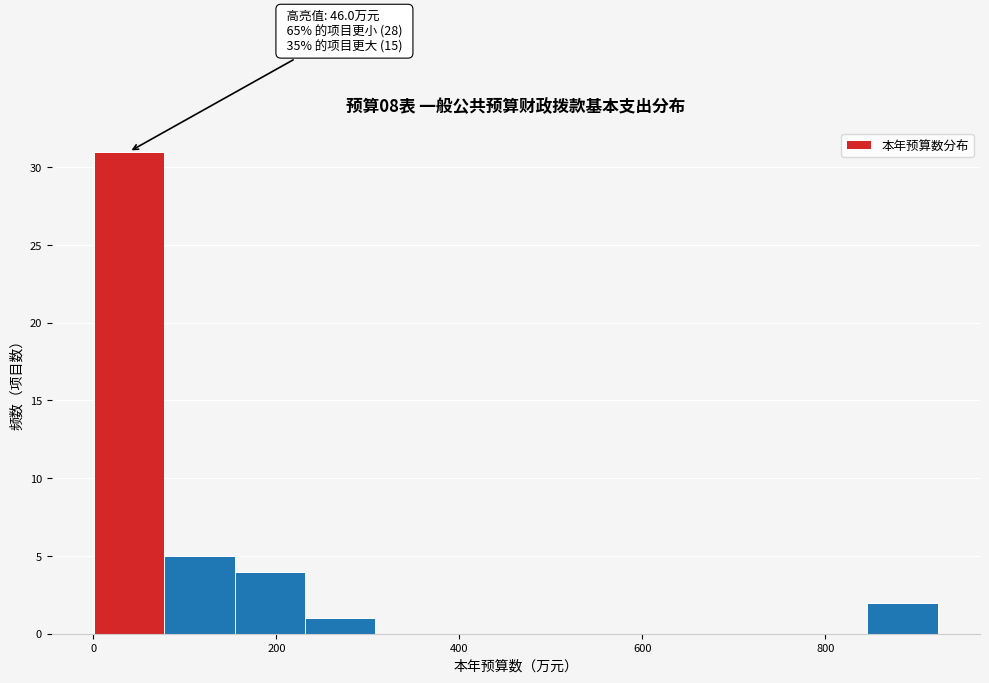

Read against the x-axis, roughly where is the centre of the tallest bar?

40